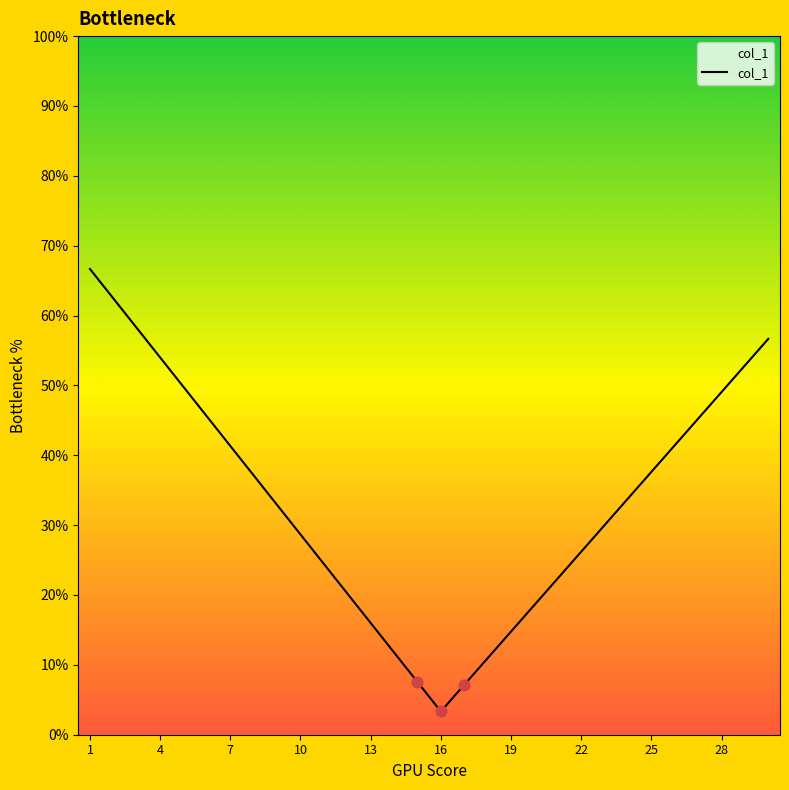

Which has a higher value, 25 or 19?

25